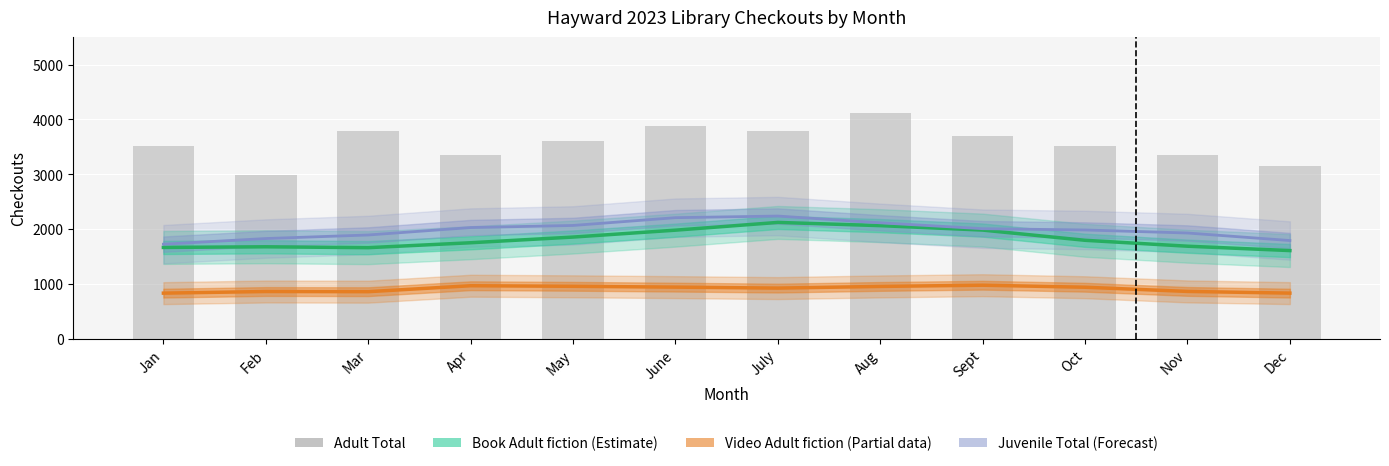

Reading left to right, transcribe all the data shown in this chart.

Book Adult fiction (Estimate): 1667.7	1679.3	1663.3	1753.0	1856.7	1982.3	2123.7	2065.0	1984.0	1797.7	1690.0	1610.3
Video Adult fiction (Partial): 834.3	864.0	861.0	969.3	959.0	944.0	926.3	956.7	979.0	942.0	865.7	834.7
Juvenile Total (Forecast): 1727.0	1829.7	1894.7	2030.0	2068.3	2210.0	2239.7	2116.3	2009.3	1986.0	1930.7	1793.3
Adult Total: 3511.0	2988.0	3793.0	3361.0	3609.0	3882.0	3789.0	4116.0	3708.0	3521.0	3356.0	3145.0